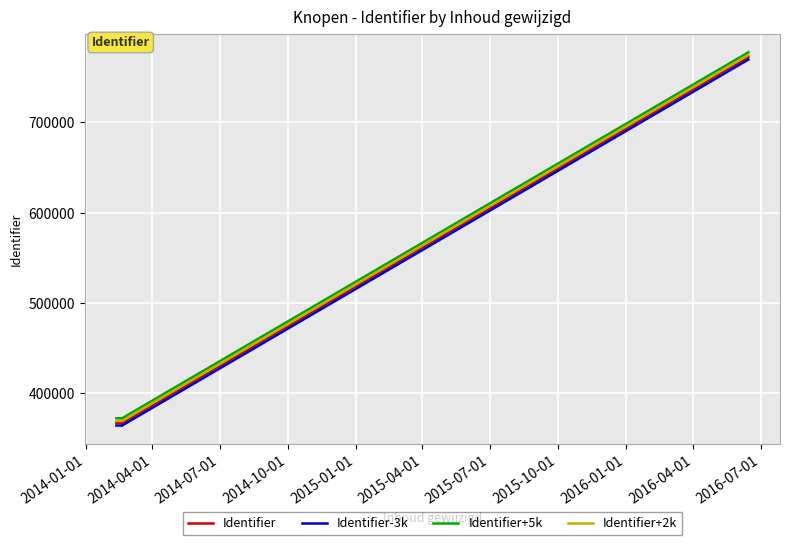

What is the label of the 3rd point from the right?

2016-01-01